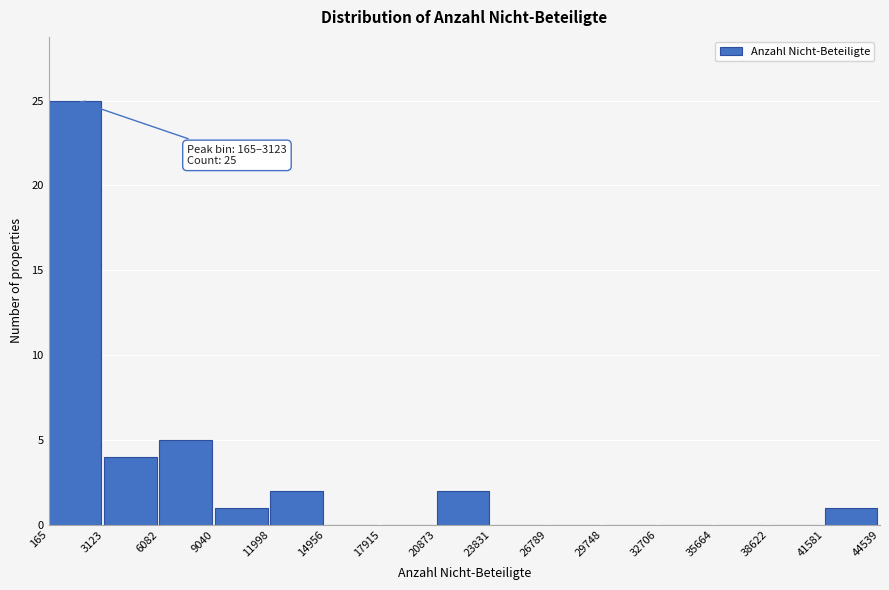

Which range on the x-axis has the tallest bar?

165 to 3123